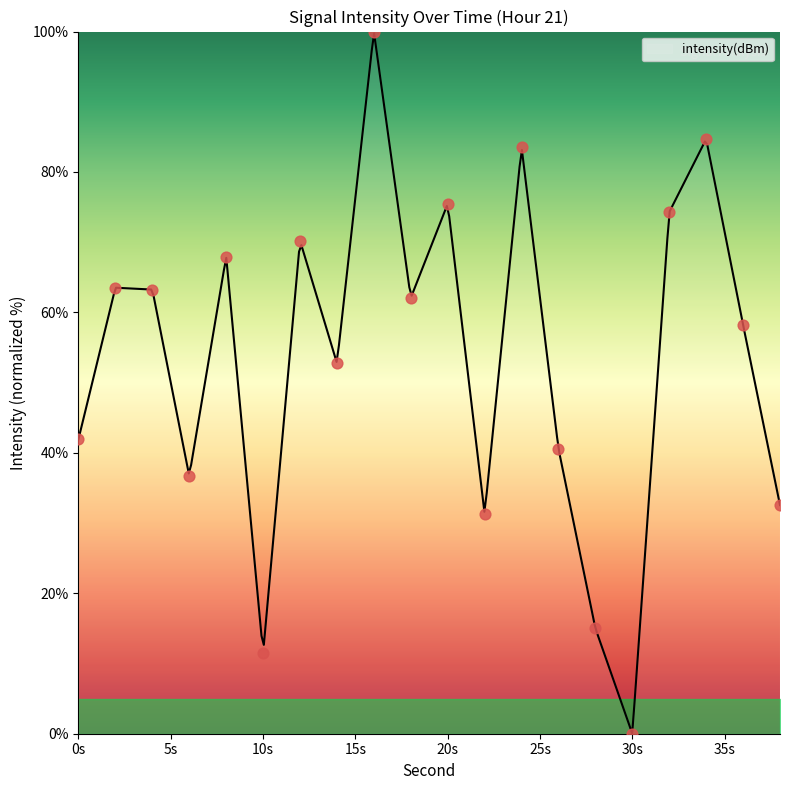

What is the change in value from 8 to 28?

-52.9